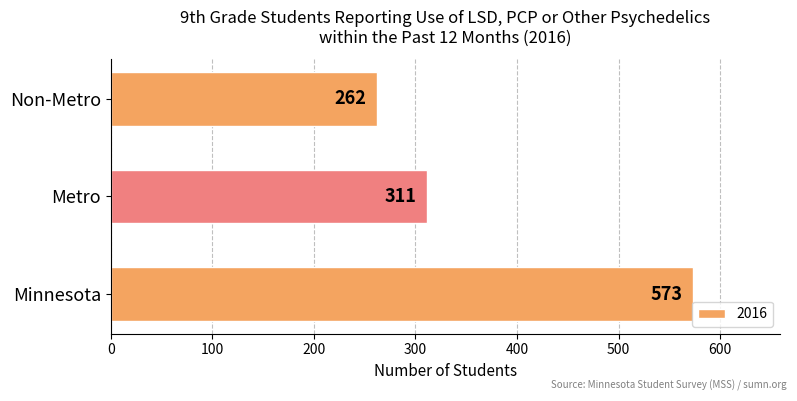

What is the change in value from Minnesota to Metro?

-262